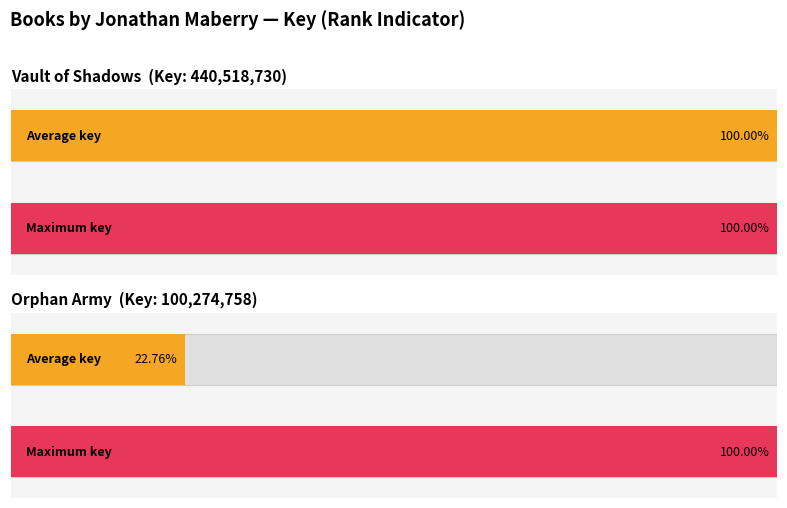

Rank the categories by value from highest to lowest.

Vault of Shadows, Orphan Army